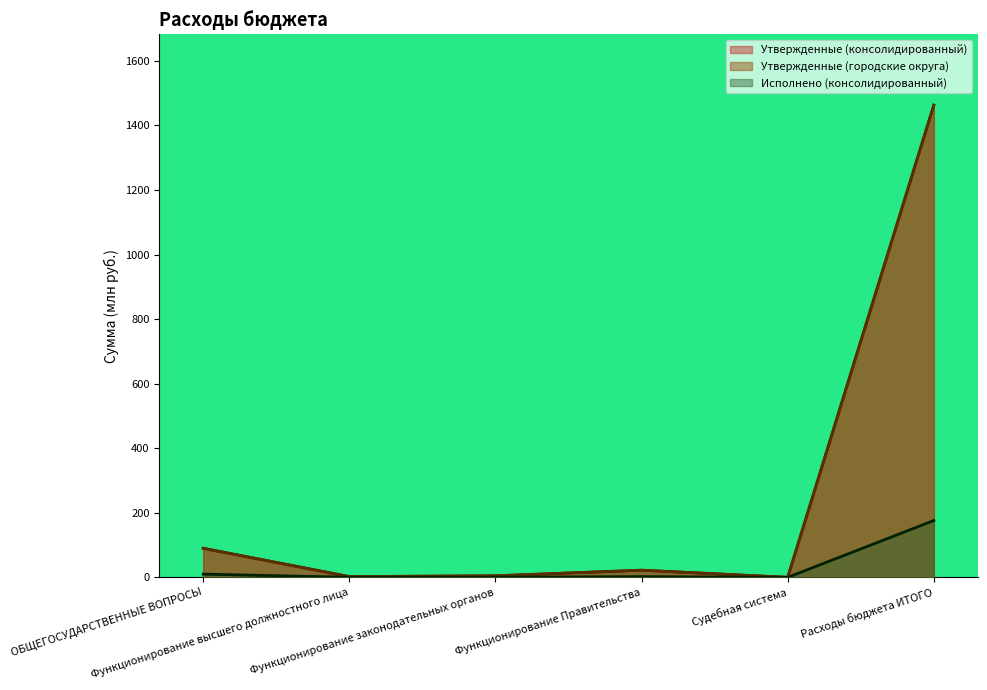

What is the label of the 5th point from the left?

Судебная система